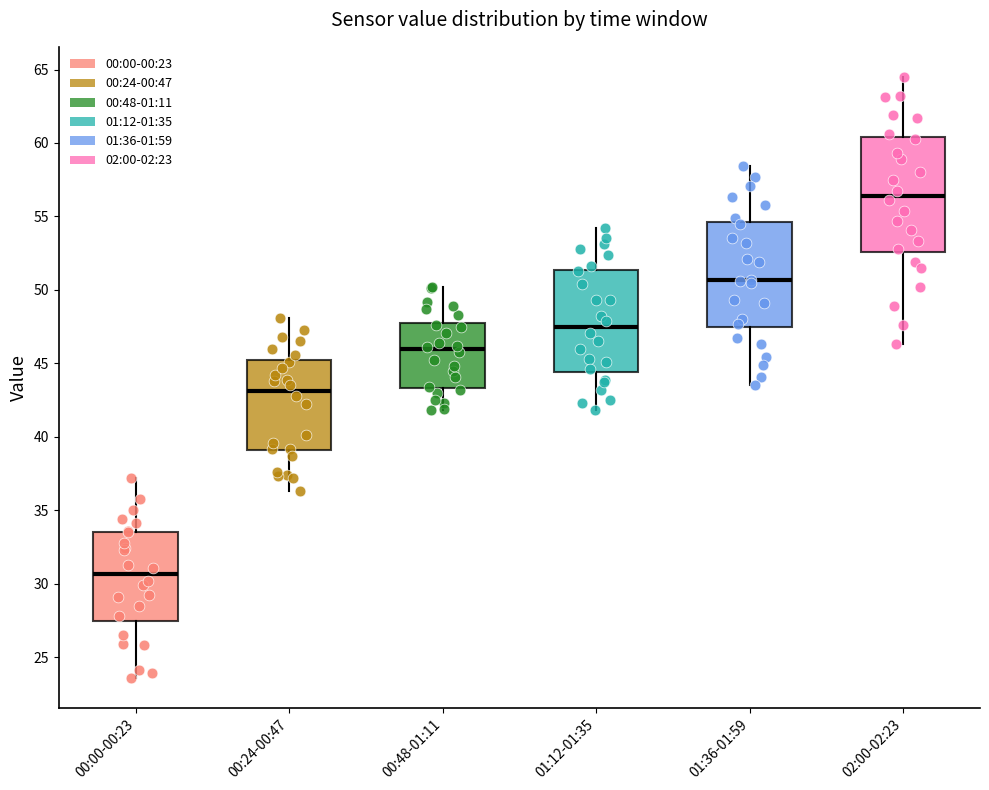

Where is the upper edge of the box for 00:48-01:11 on the y-axis? The values are not printed on the chart, so give them approximately, as read against the axis.

48.0